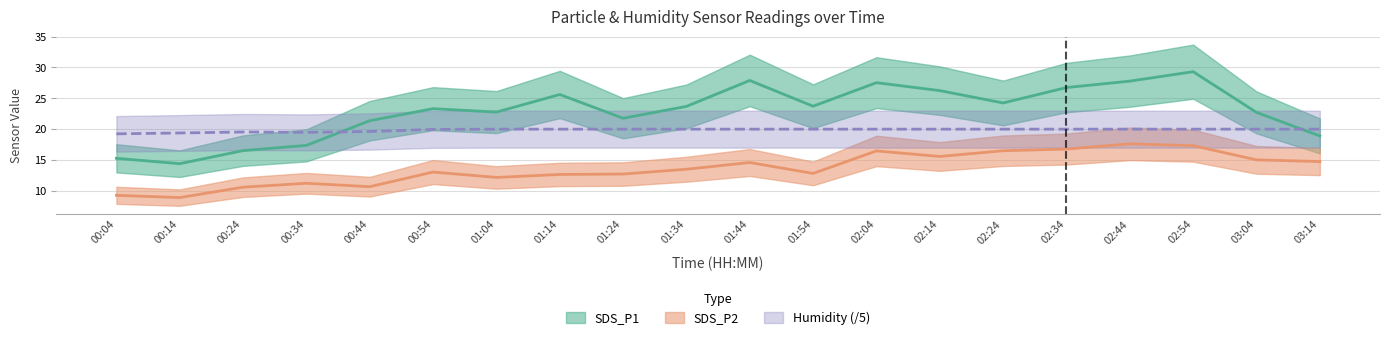

How many interior local peaks does the SDS_P2 series have?

5